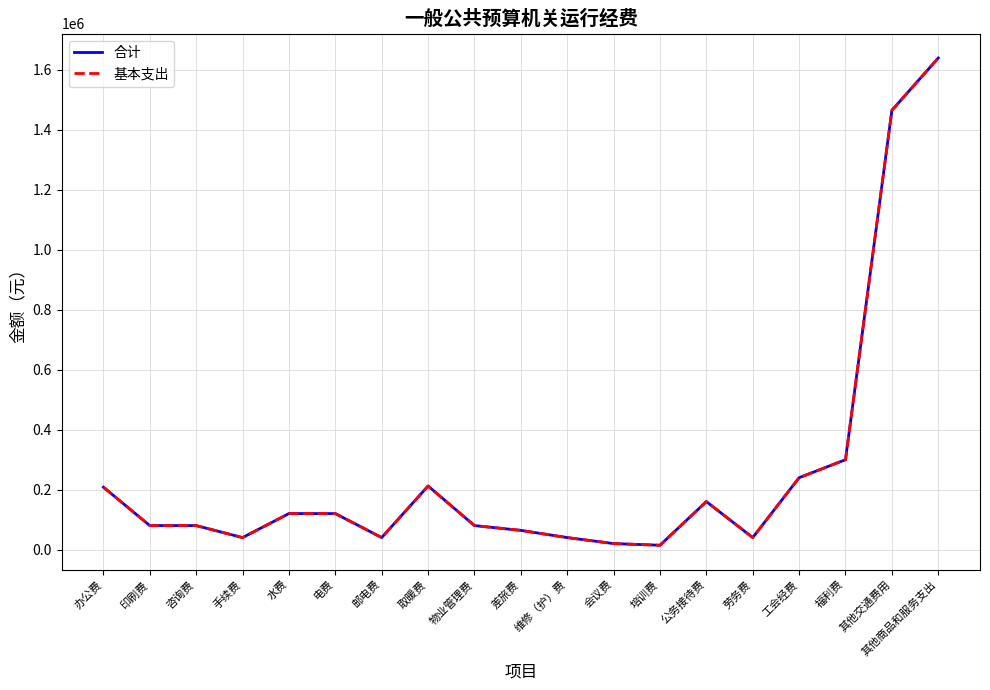

Read the 基本支出 value at 咨询费.

80000.0